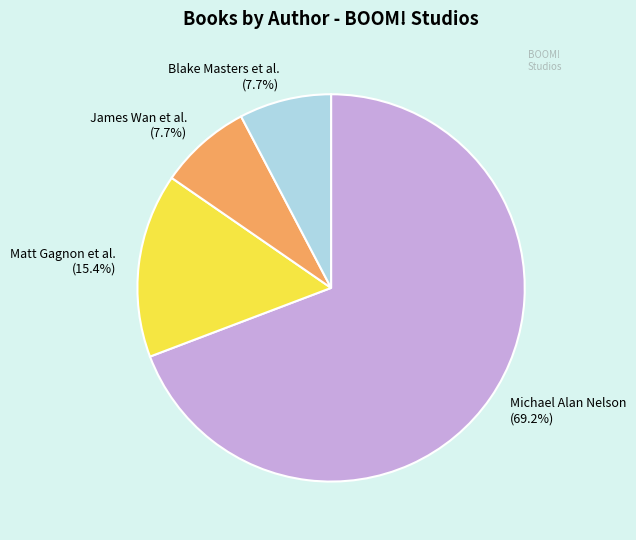

Is there a majority slice in this chart?

Yes